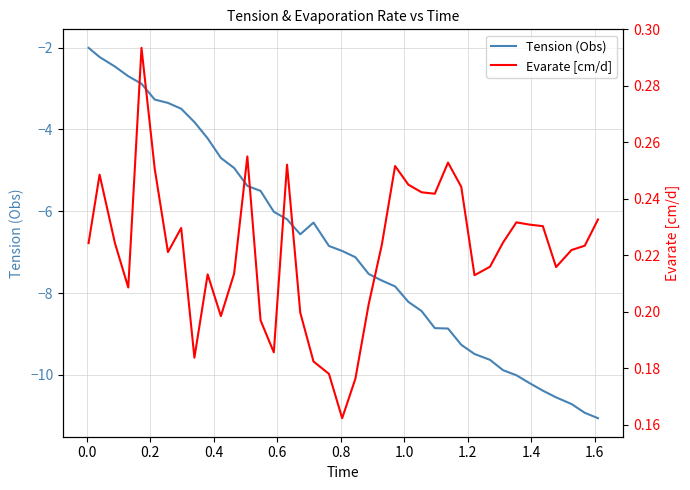

What is the highest value of the Tension (Obs) series?

-2.0